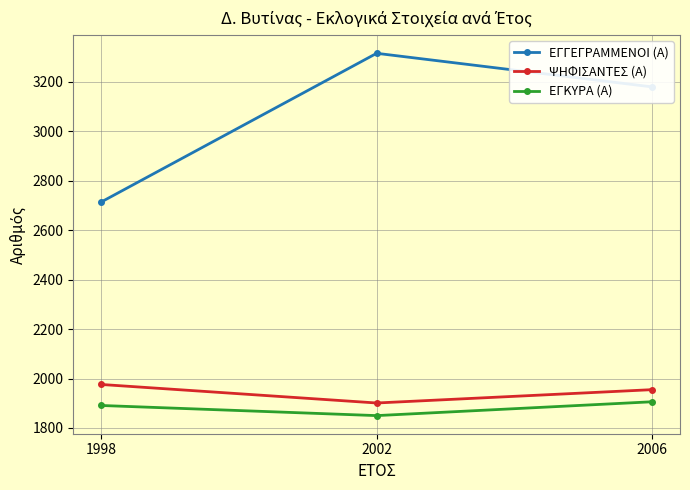

Count the number of categories in the chart.

3